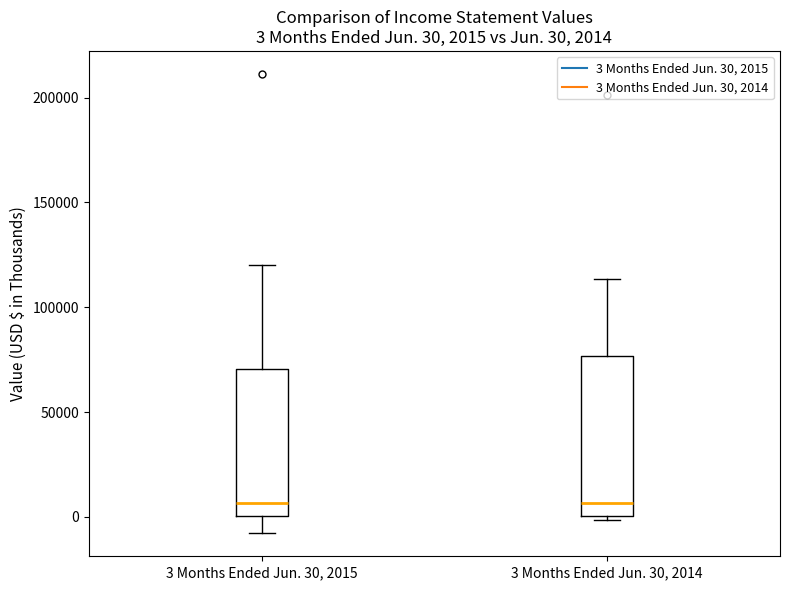

Which box is the tallest, from its lower edge to its upper edge?

3 Months Ended Jun. 30, 2014